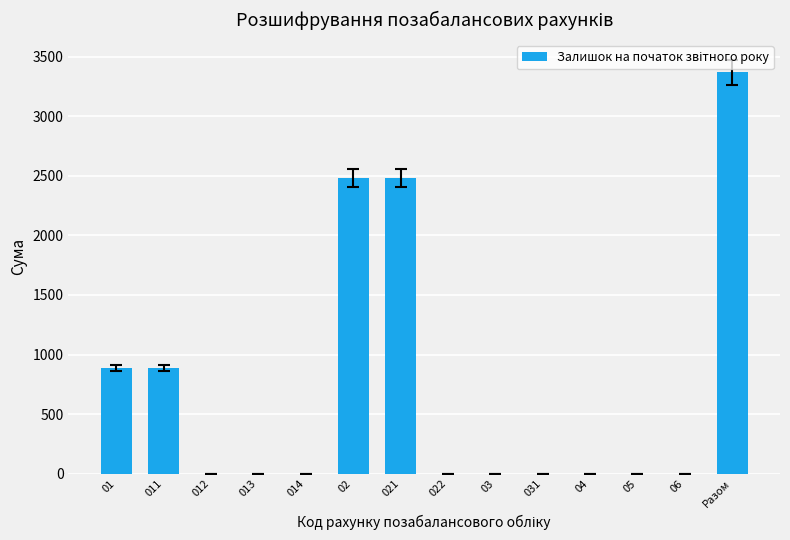

What is the ratio of the value at 011 to the value at 021?

0.4